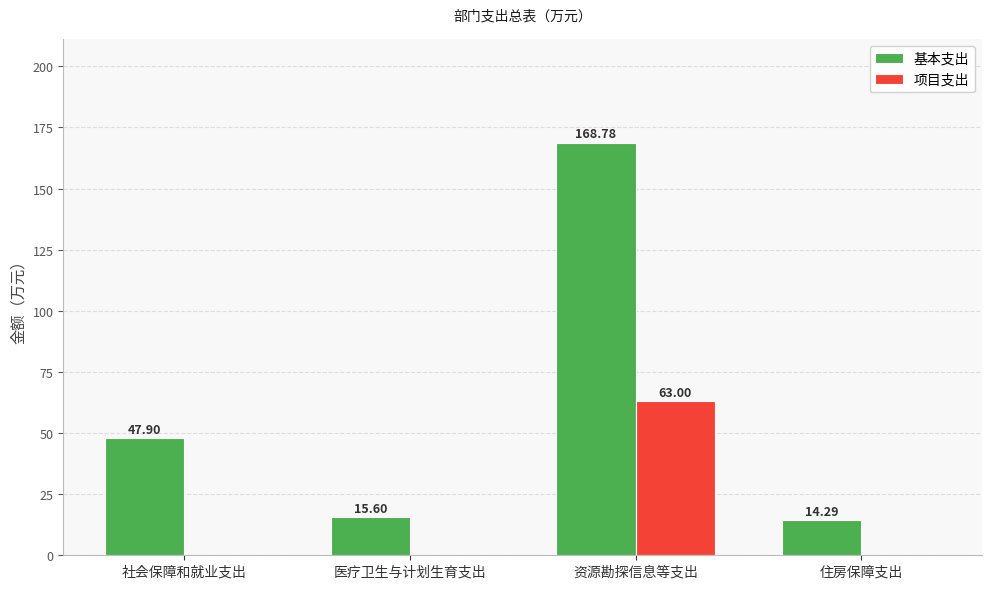

At which category is the sum across all series the highest?

资源勘探信息等支出